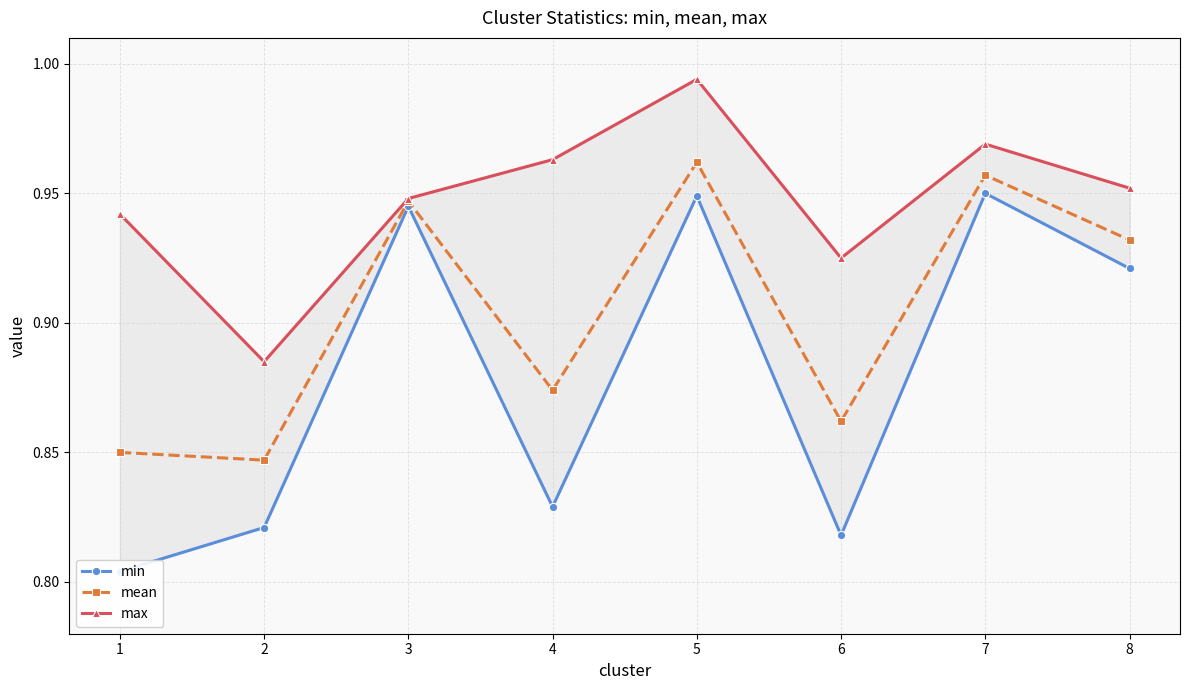

What is the spread (max minus min) of values at 1?

0.1